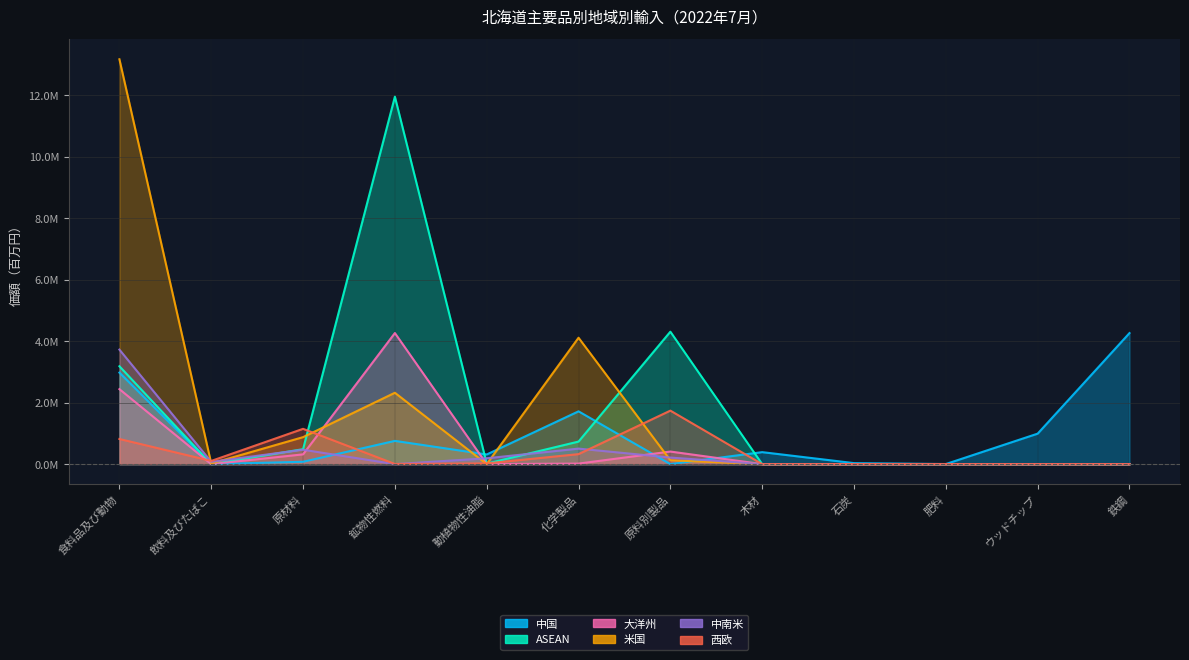

What is the total value across all series at 化学製品?

7.4